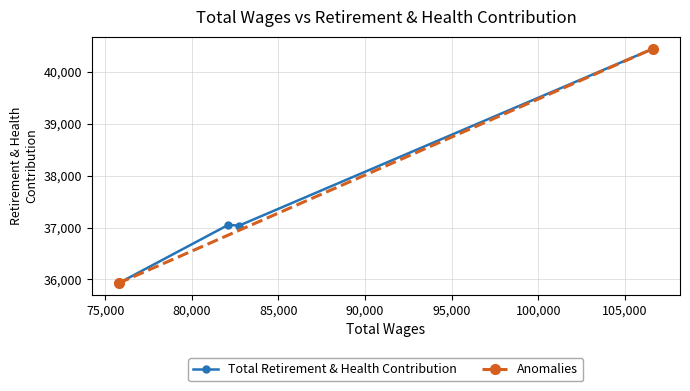

What is the label of the 4th point from the right?

75769.0